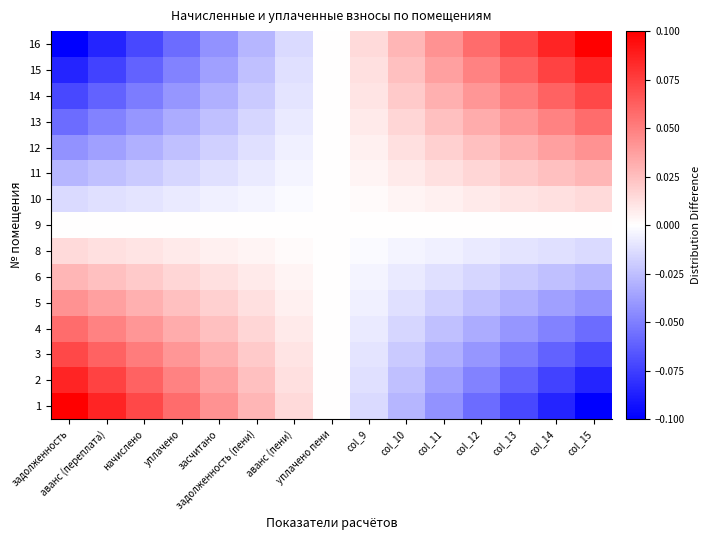

At which category is the sum across all series the highest?

задолженность